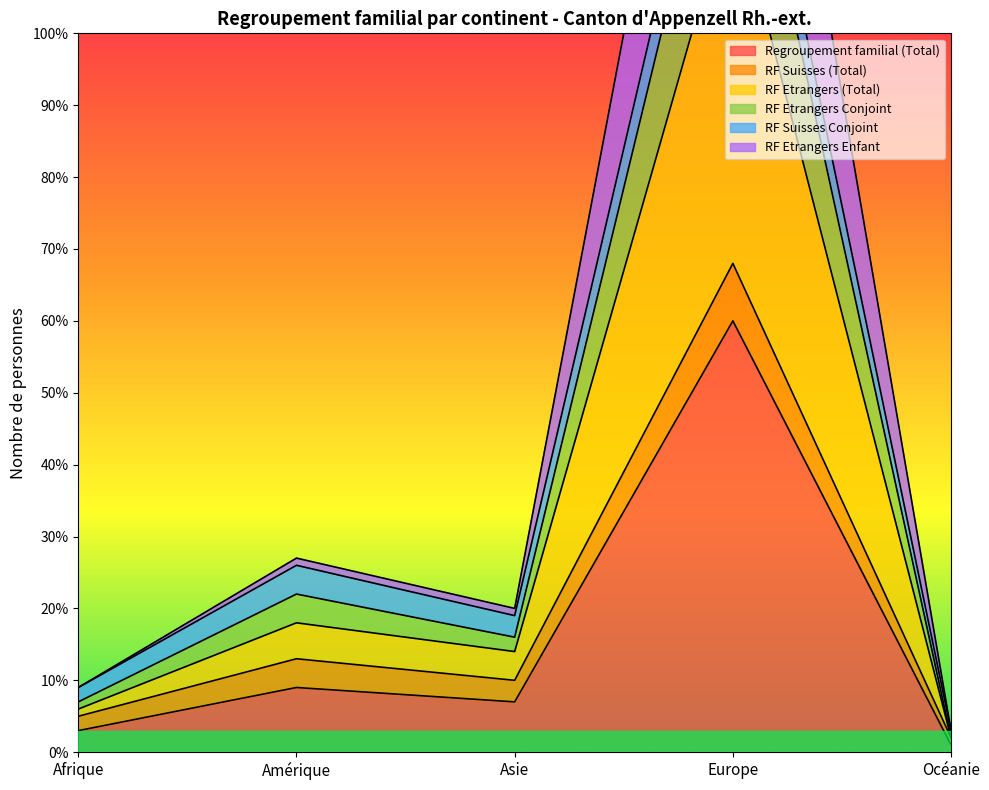

At which category is the sum across all series the highest?

Europe